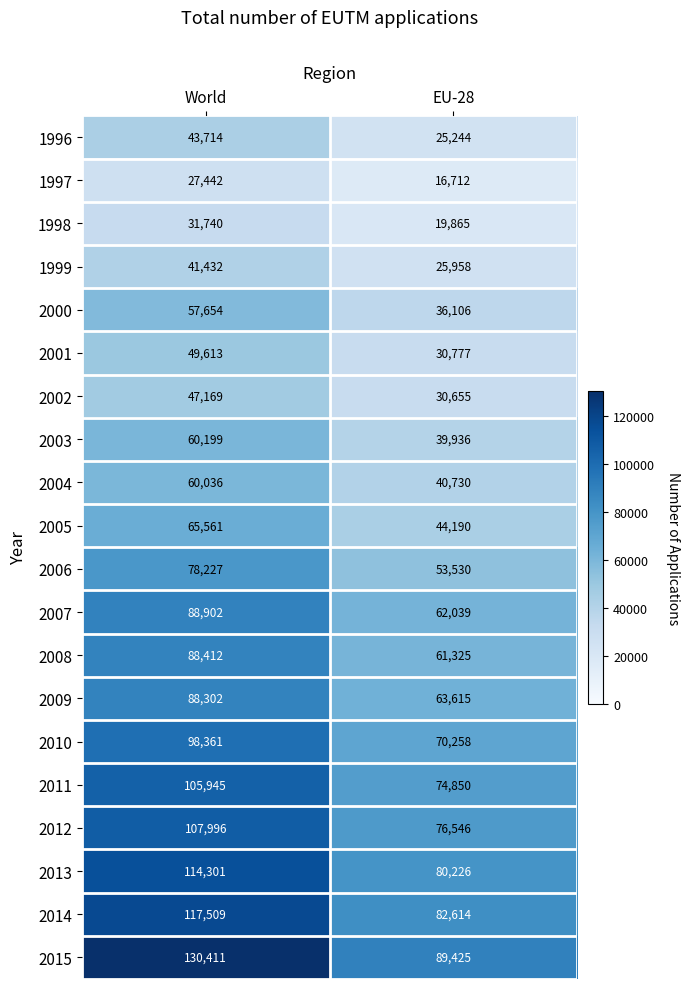

Which series changed the most between World and EU-28?

2015